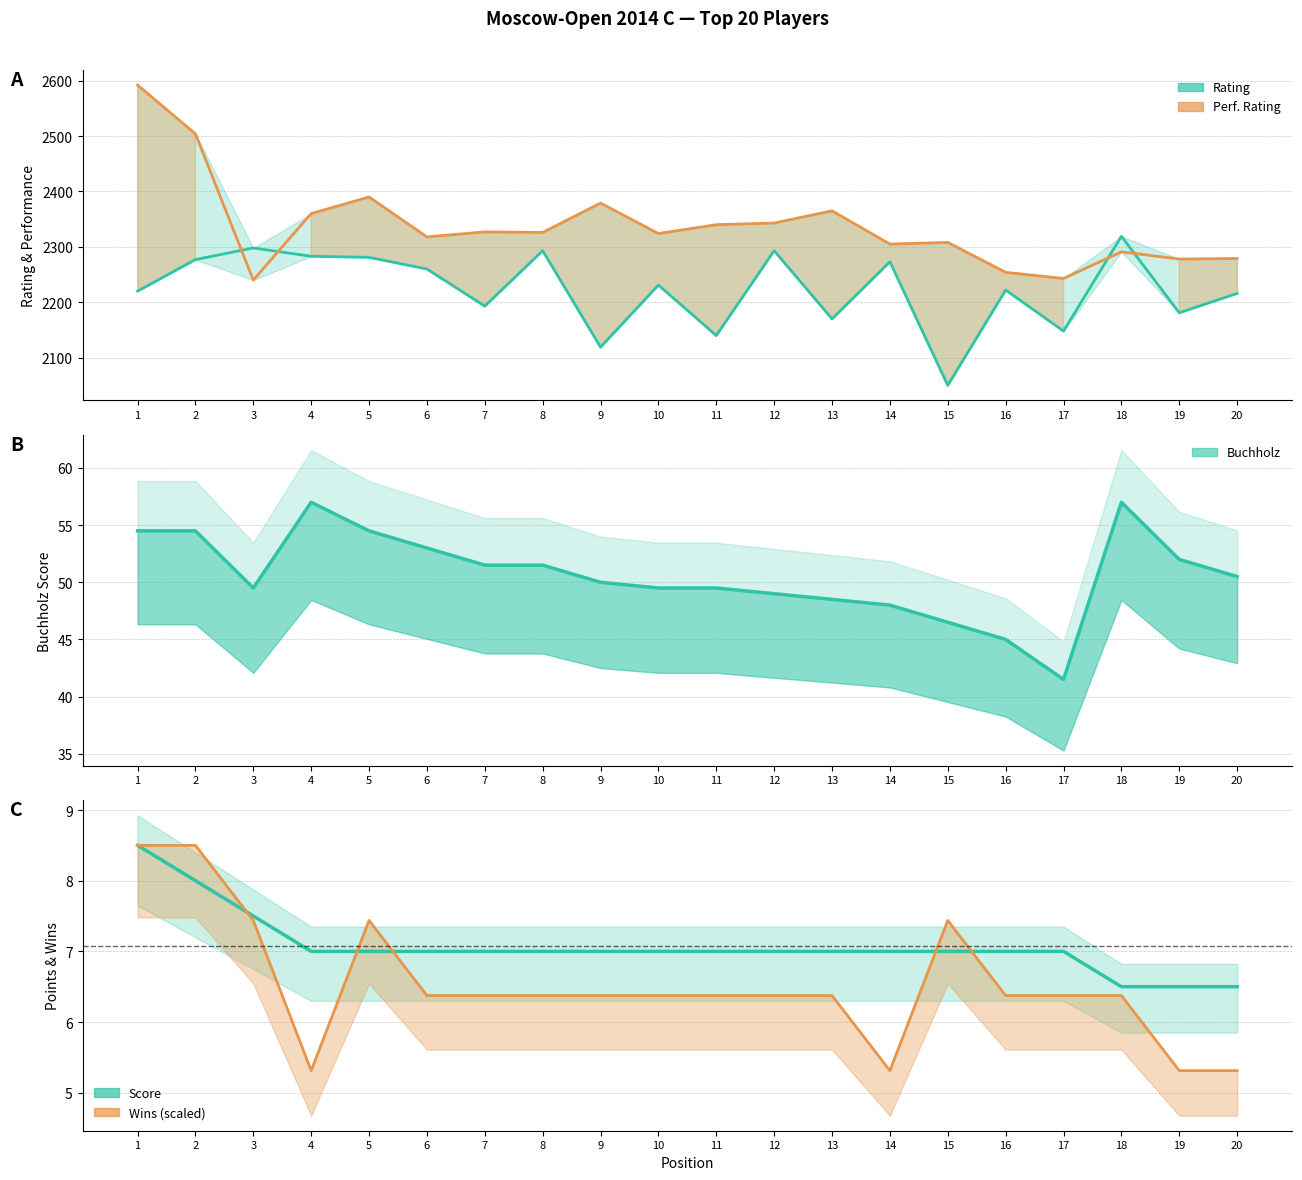

What is the value of the Buchholz point at the 13th from the left?

48.5